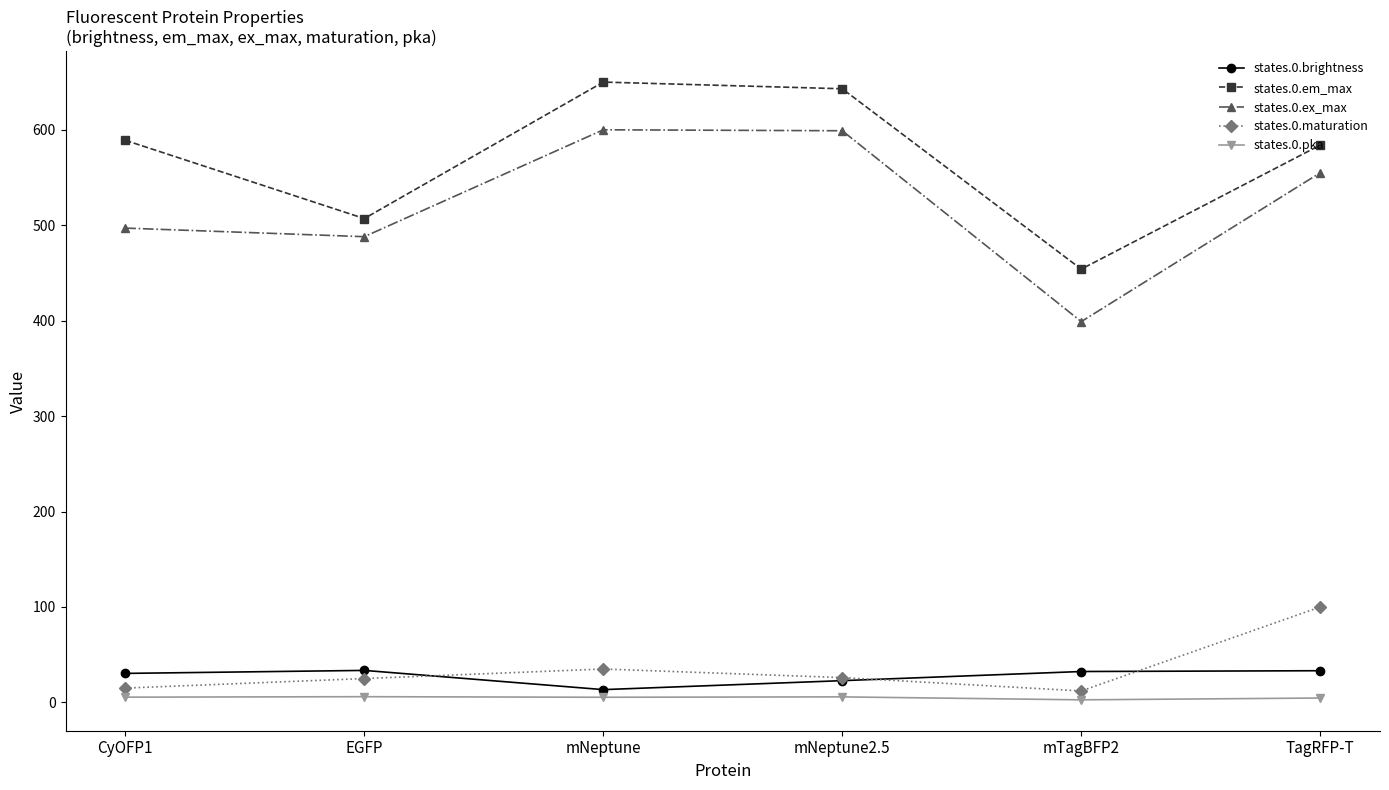

Which series has the widest spread of values?

states.0.ex_max